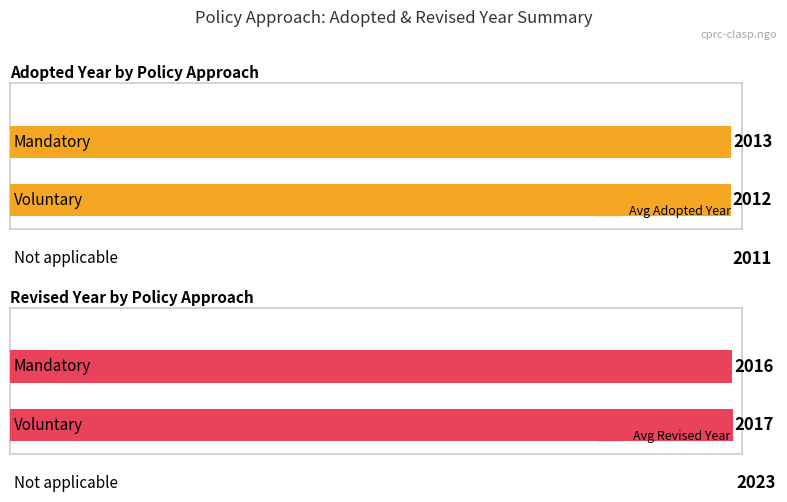

True or false: Adopted has a value of 1105 at 5.

False